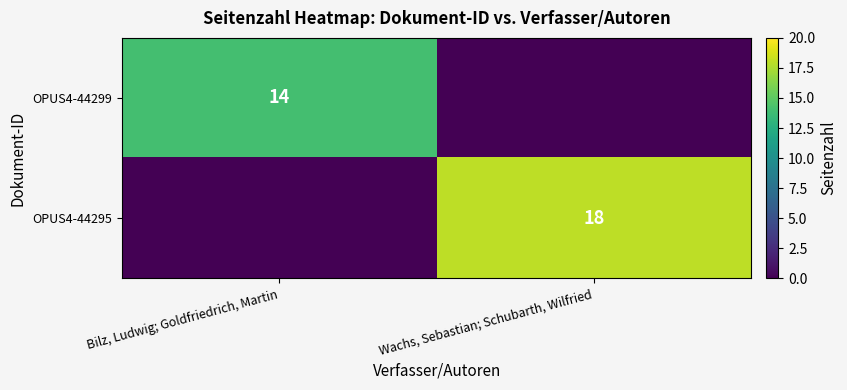

Is it true that OPUS4-44295 equals 18 at Wachs, Sebastian; Schubarth, Wilfried?

True